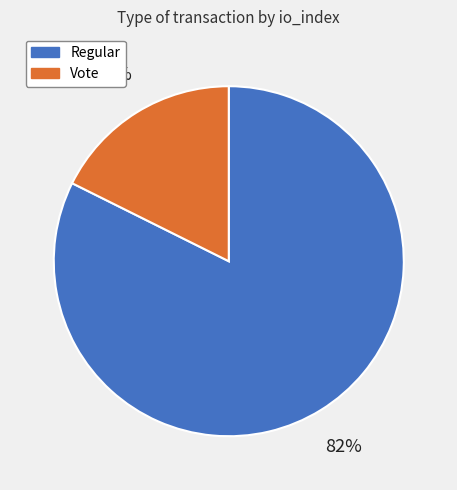

Between Regular and Vote, which is larger?

Regular